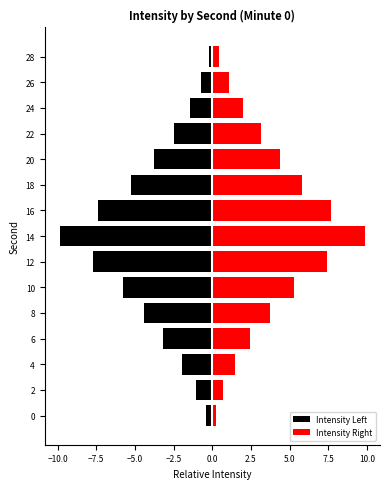

Rank the series at 28 from highest to lowest value.

Intensity Right, Intensity Left